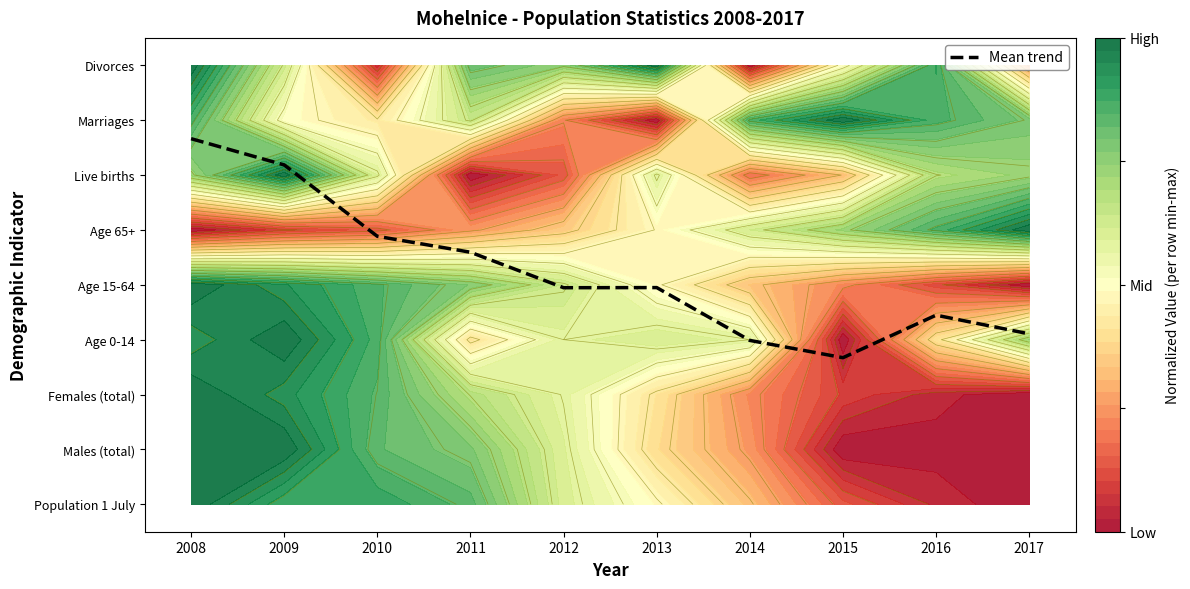

What is the difference between the maximum and minimum values?

4.0